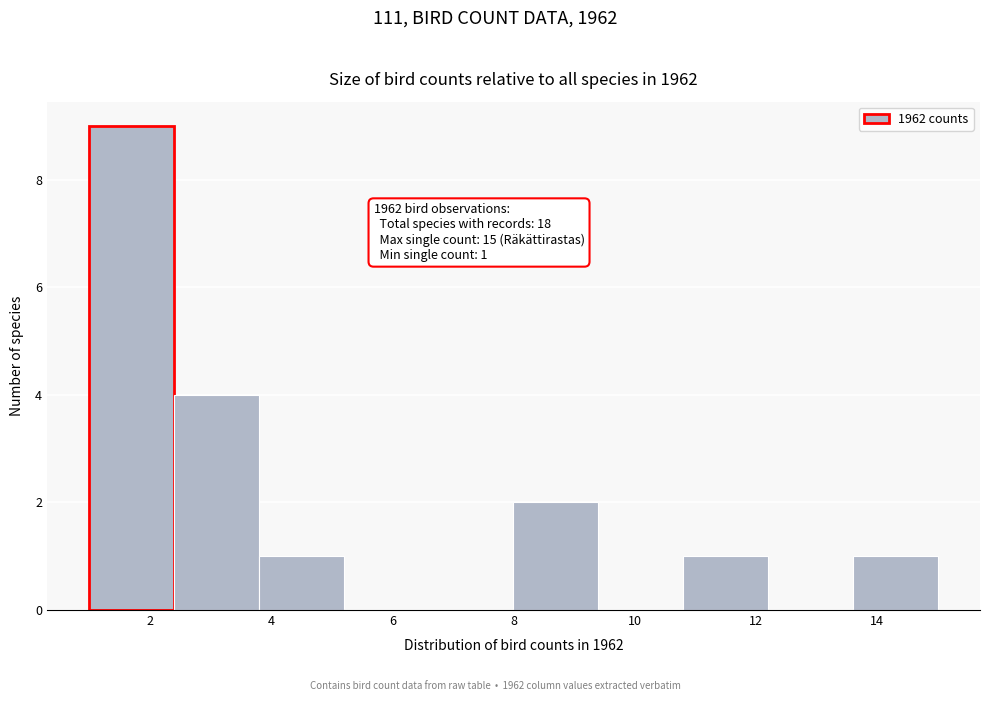

Which range on the x-axis has the tallest bar?

1.0 to 2.4